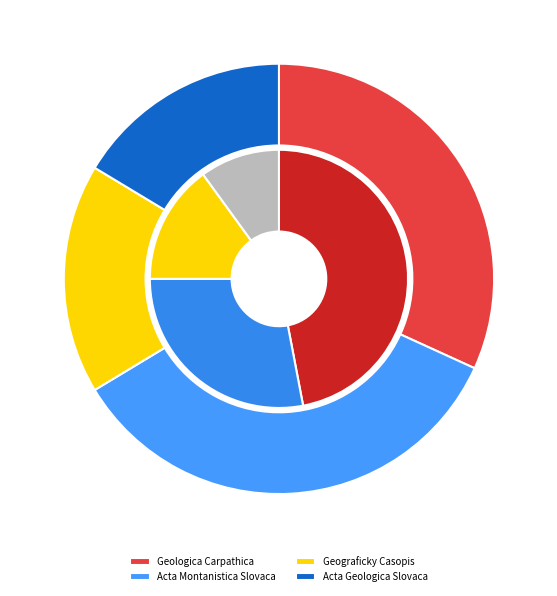

To the nearest percent, what portion does Geograficky Casopis represent?

17%